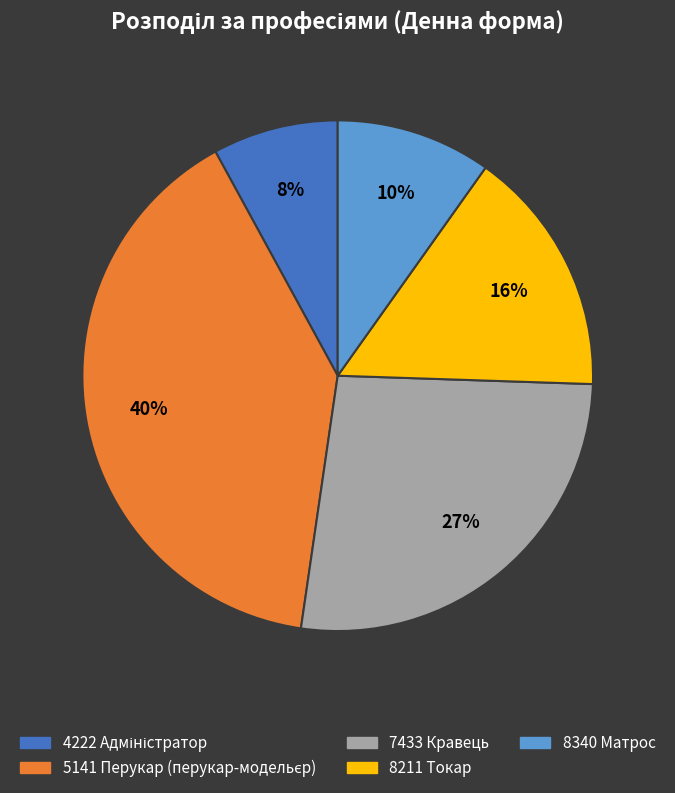

To the nearest percent, what percentage of the pie is 7433 Кравець?

27%